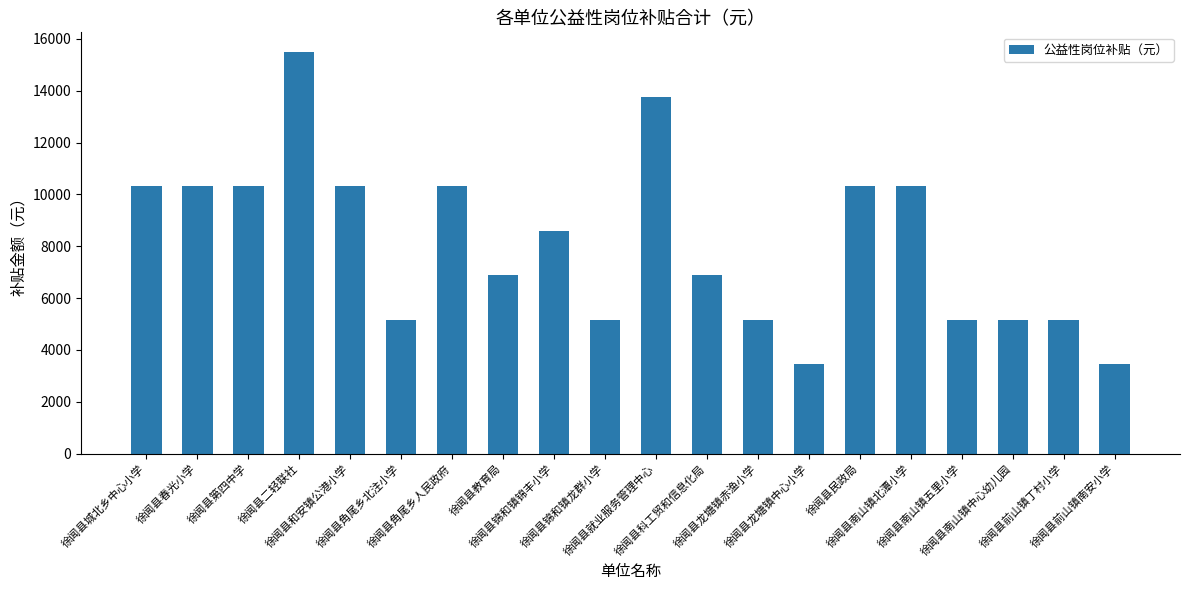

The chart shows a value of 10320 at 徐闻县第四中学. True or false?

True